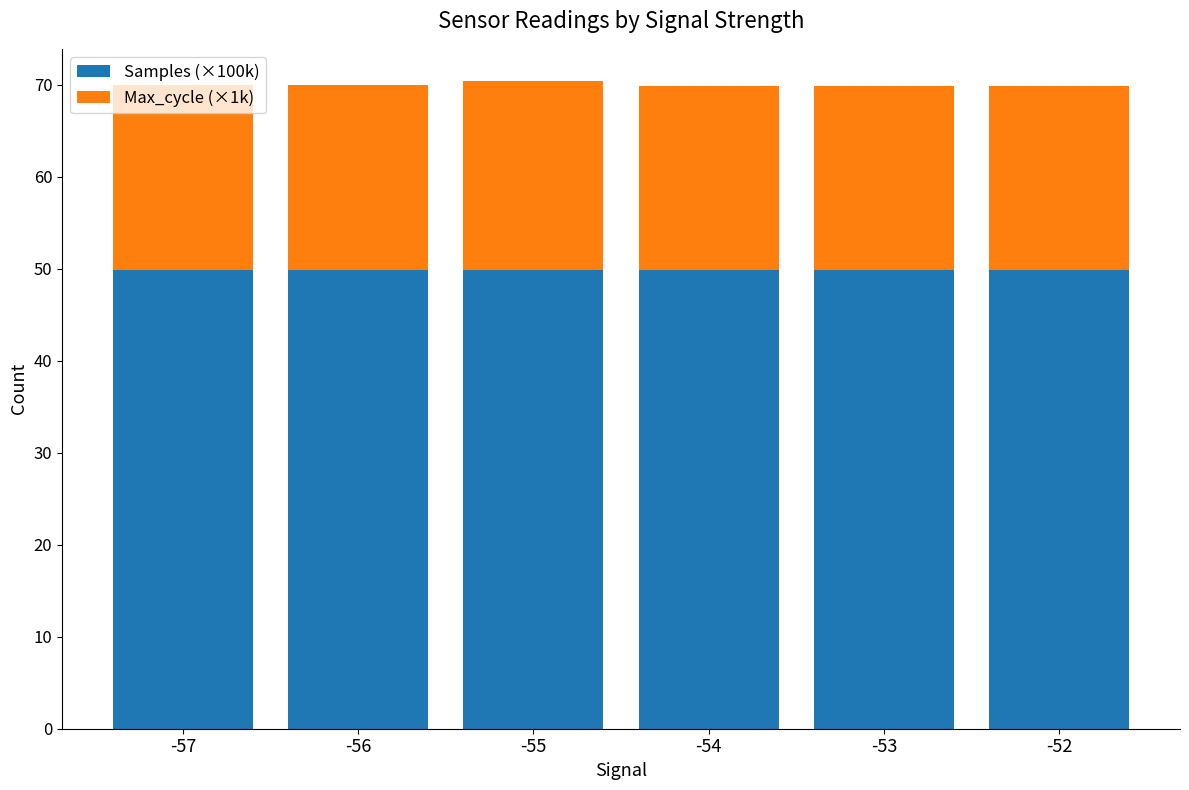

What is the average value of the Samples (×100k) series?

49.9